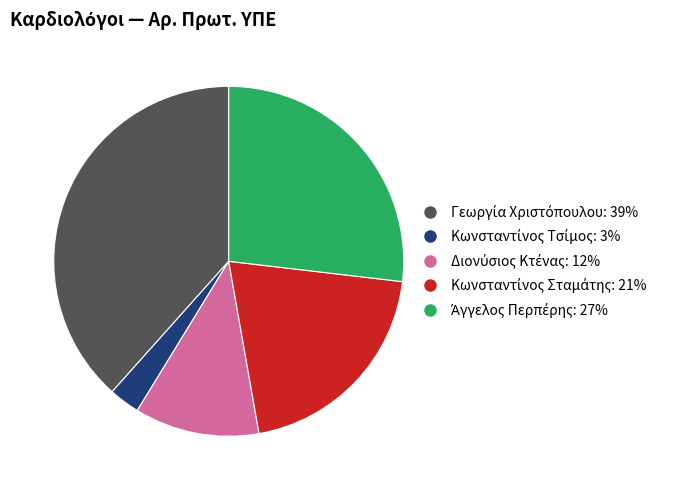

Does any single category account for the majority?

No